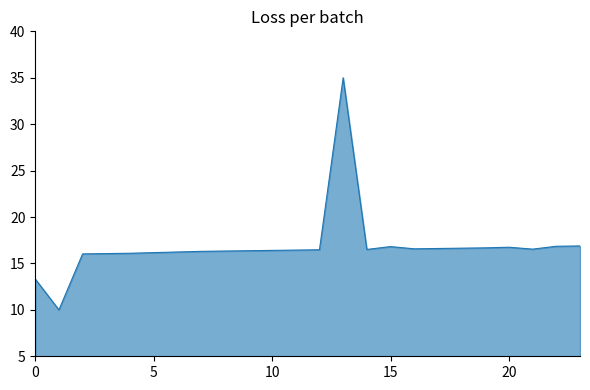

How many distinct data groups are displayed?

1